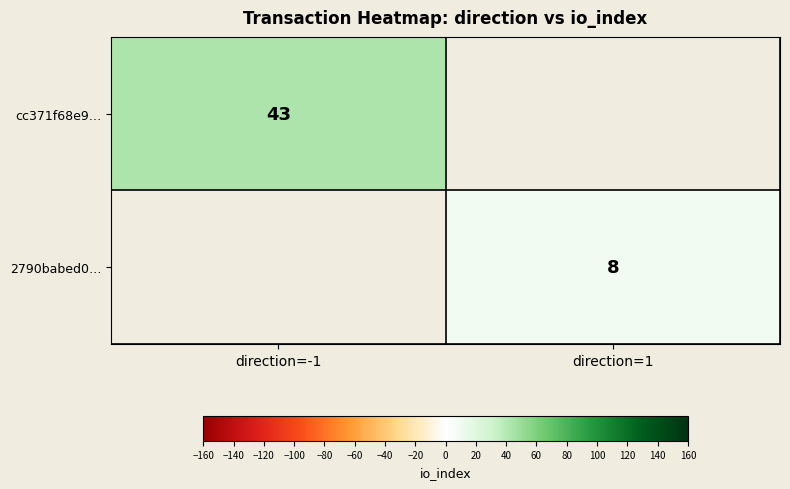

Is it true that cc371f68e9… equals 43 at direction=-1?

True